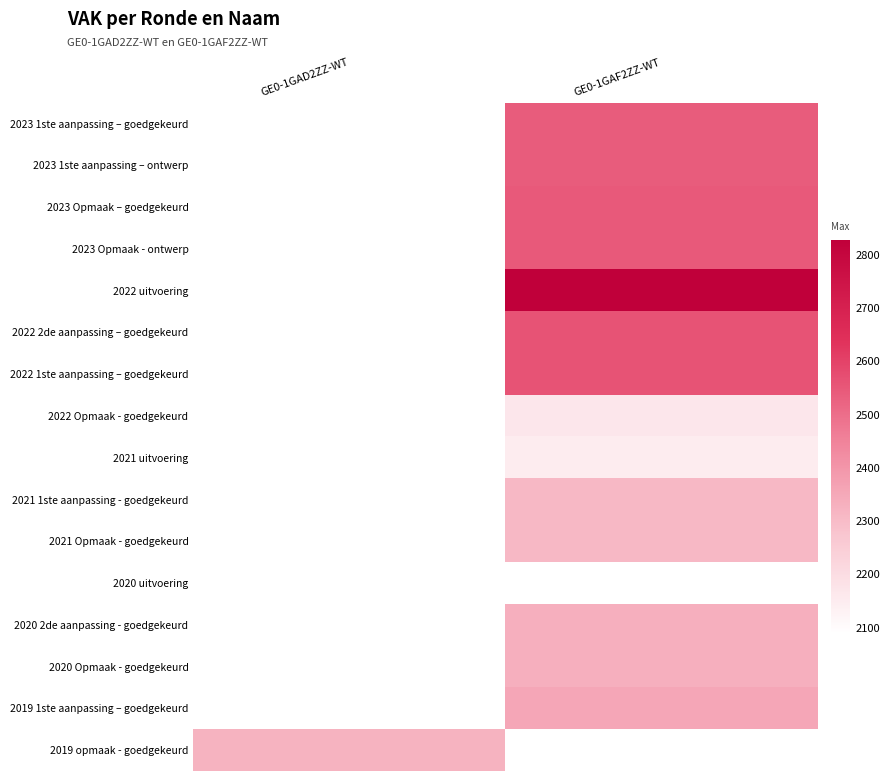

Rank the series by their maximum value, from highest to lowest.

2023 1ste aanpassing – goedgekeurd, 2023 1ste aanpassing – ontwerp, 2023 Opmaak – goedgekeurd, 2023 Opmaak - ontwerp, 2022 uitvoering, 2022 2de aanpassing – goedgekeurd, 2022 1ste aanpassing – goedgekeurd, 2022 Opmaak - goedgekeurd, 2021 uitvoering, 2021 1ste aanpassing - goedgekeurd, 2021 Opmaak - goedgekeurd, 2020 uitvoering, 2020 2de aanpassing - goedgekeurd, 2020 Opmaak - goedgekeurd, 2019 1ste aanpassing – goedgekeurd, 2019 opmaak - goedgekeurd